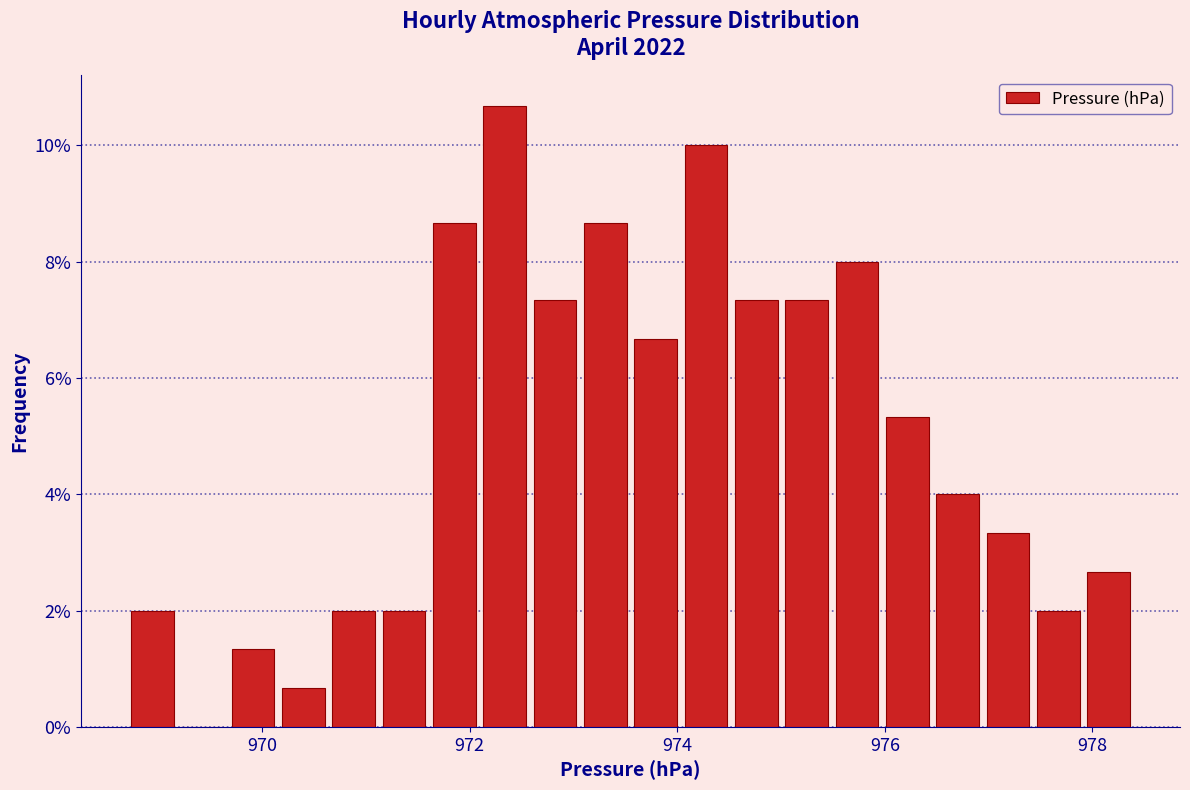

Around what value on the x-axis is the tallest bar? Give the approximate position of its centre, as read against the axis.

972.4